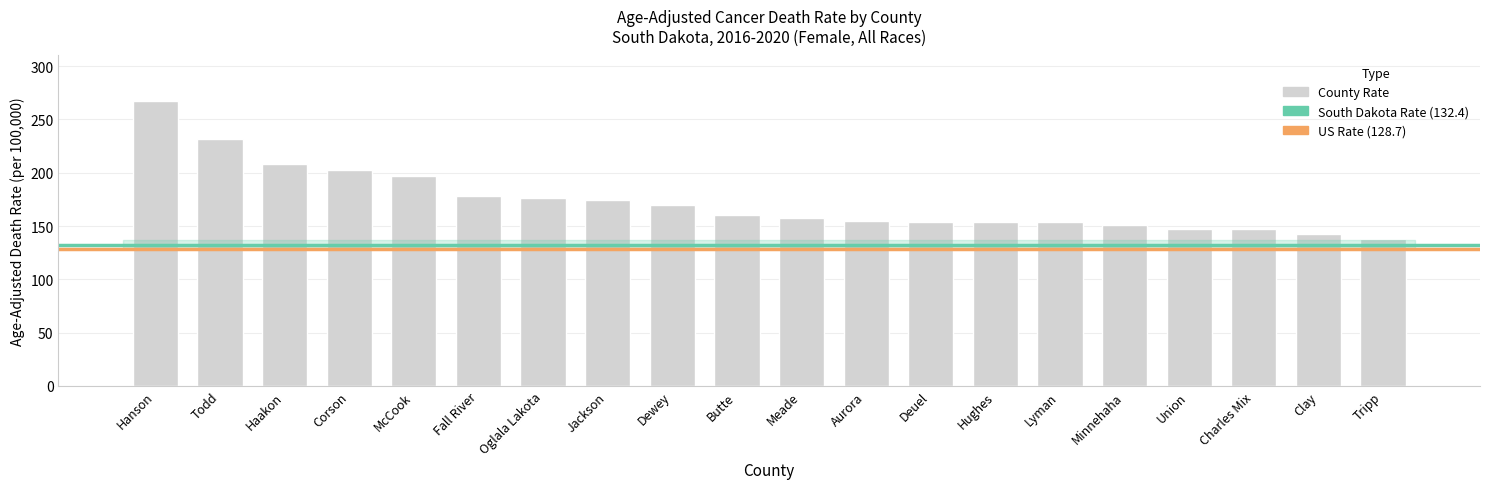

What is the minimum value shown in the chart?

137.9